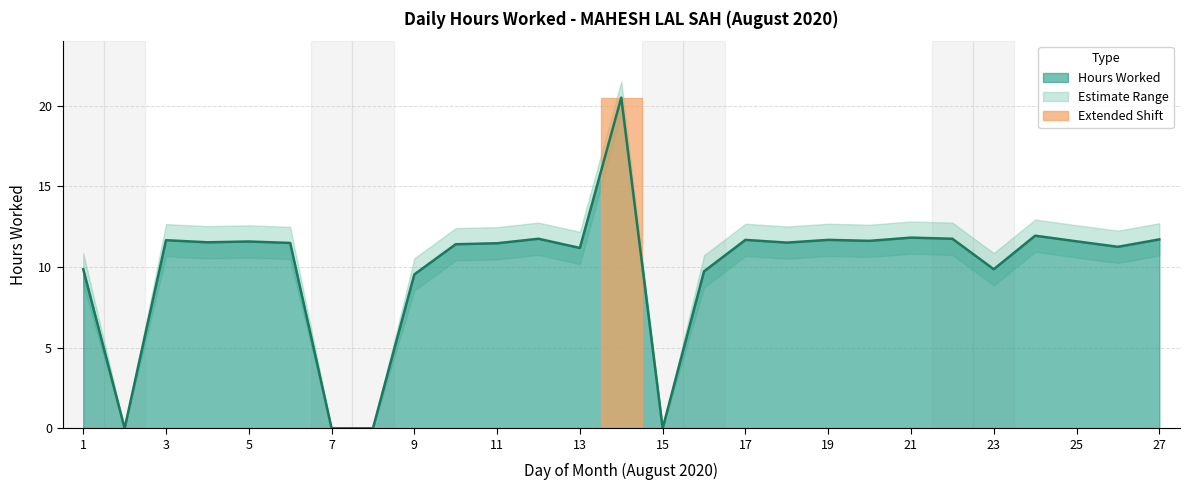

At how many categories does at least one series exceed 1?

23